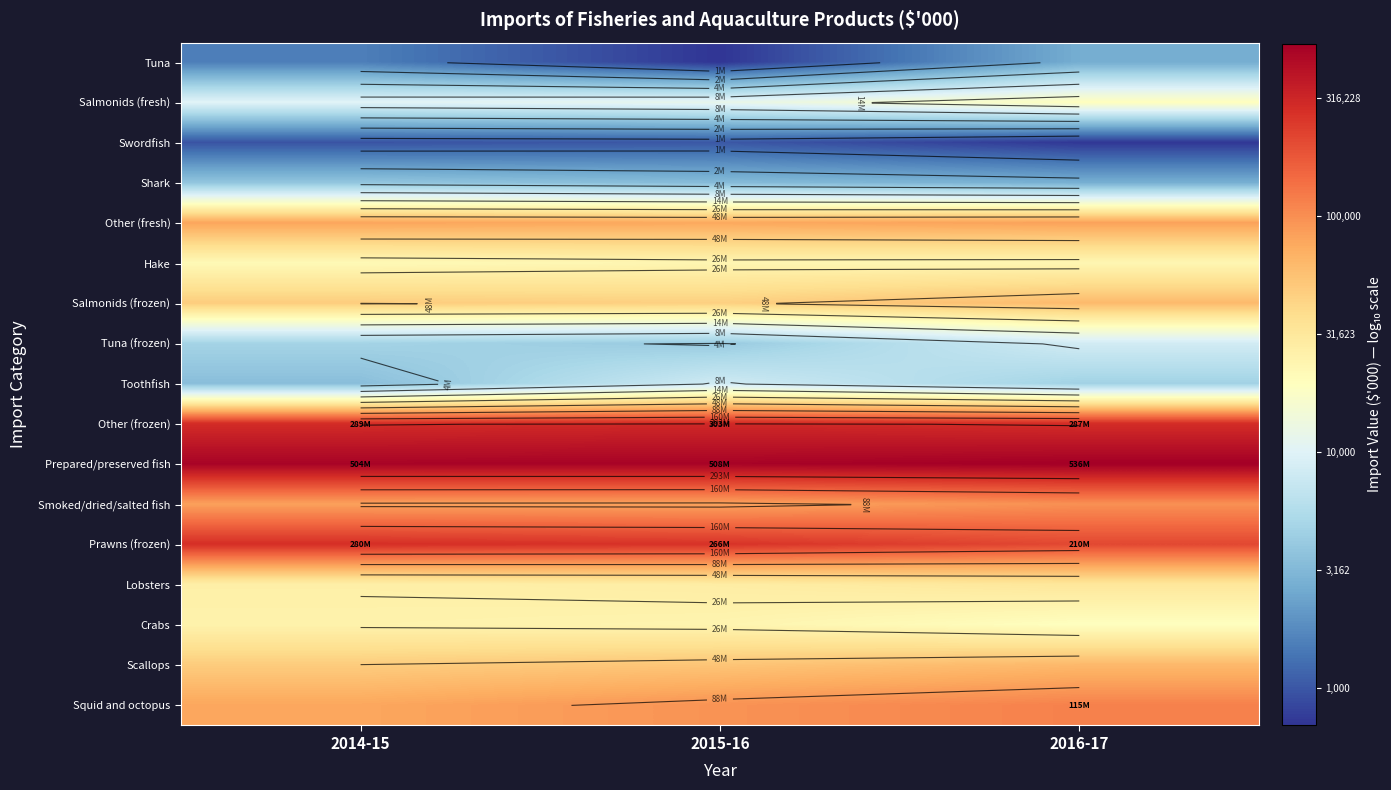

At 2014-15, list the series in order from largest to smallest.

Prepared/preserved fish, Other (frozen), Prawns (frozen), Smoked/dried/salted fish, Other (fresh), Squid and octopus, Scallops, Salmonids (frozen), Lobsters, Crabs, Hake, Salmonids (fresh), Tuna (frozen), Shark, Toothfish, Tuna, Swordfish